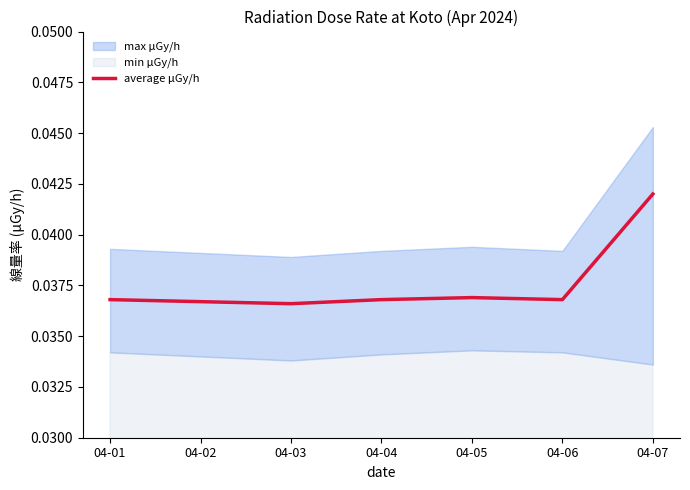

Rank the categories by value from highest to lowest.

04-07, 04-05, 04-01, 04-04, 04-06, 04-02, 04-03